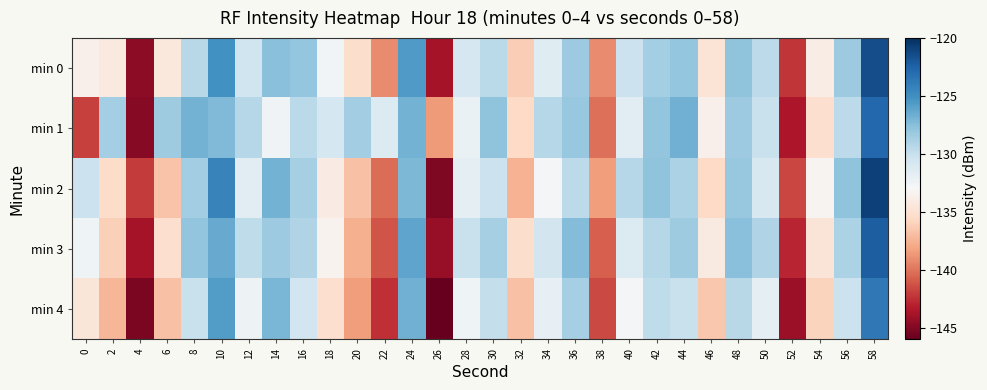

List the series in order of their peak value, lowest first.

min 4, min 1, min 3, min 0, min 2